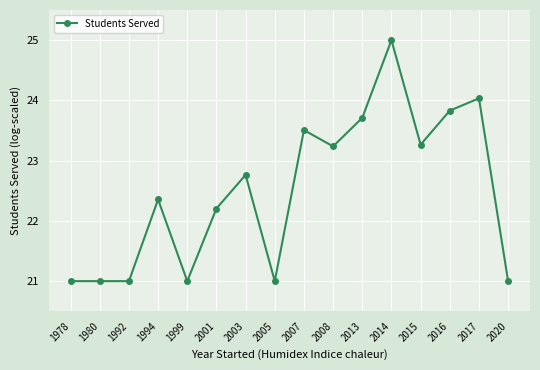

How many values are below 22?

6